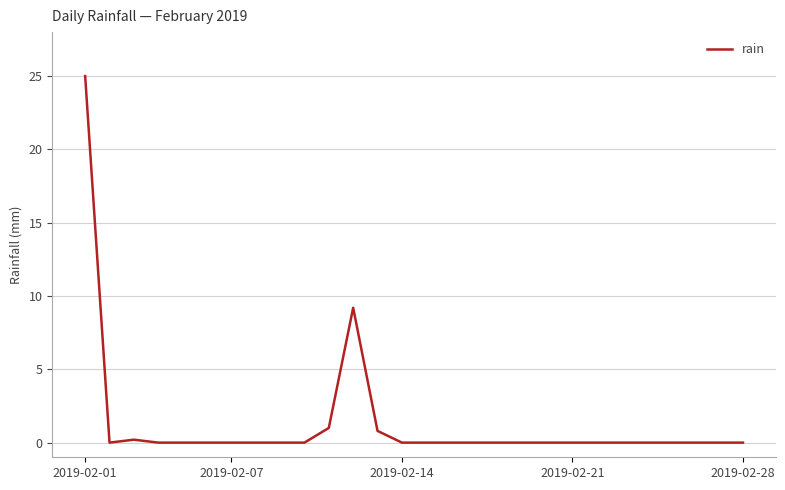

What is the greatest value displayed?

25.0